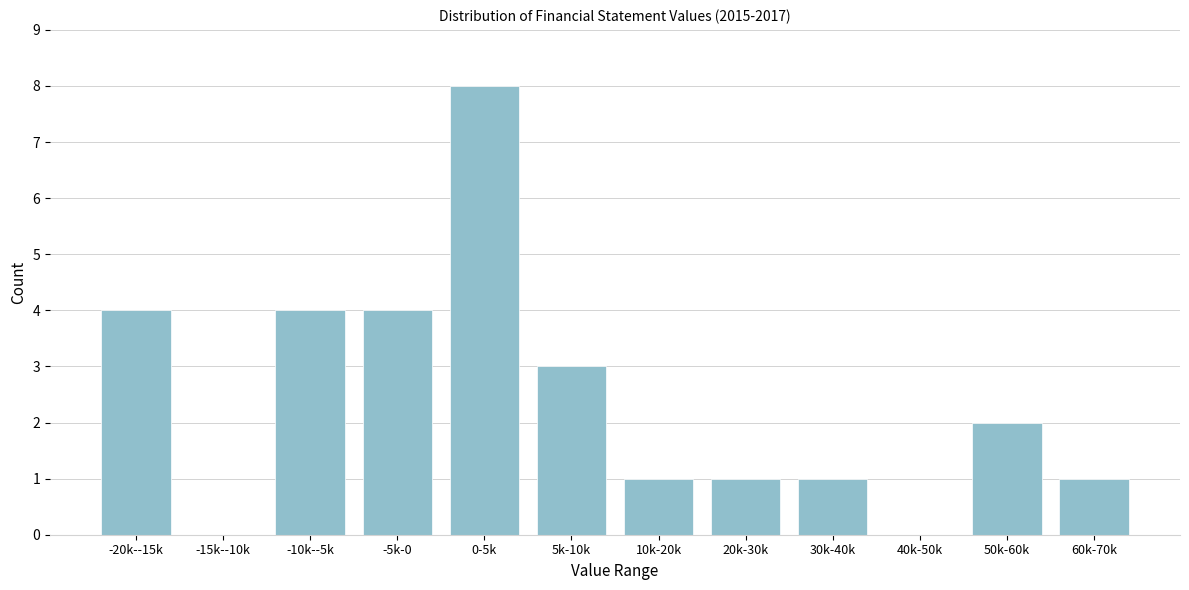

Reading left to right, what are all the values shown in this chart?

-20k--15k=4	-15k--10k=0	-10k--5k=4	-5k-0=4	0-5k=8	5k-10k=3	10k-20k=1	20k-30k=1	30k-40k=1	40k-50k=0	50k-60k=2	60k-70k=1